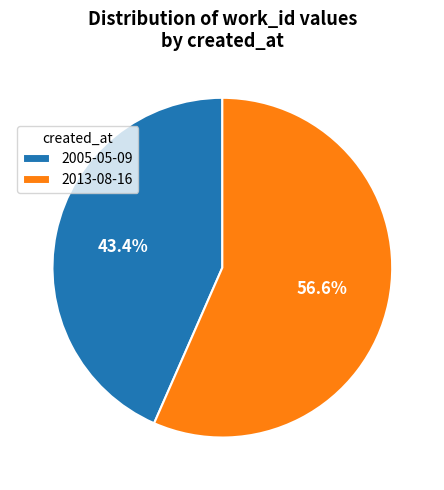

Rank the categories by value from lowest to highest.

2005-05-09, 2013-08-16